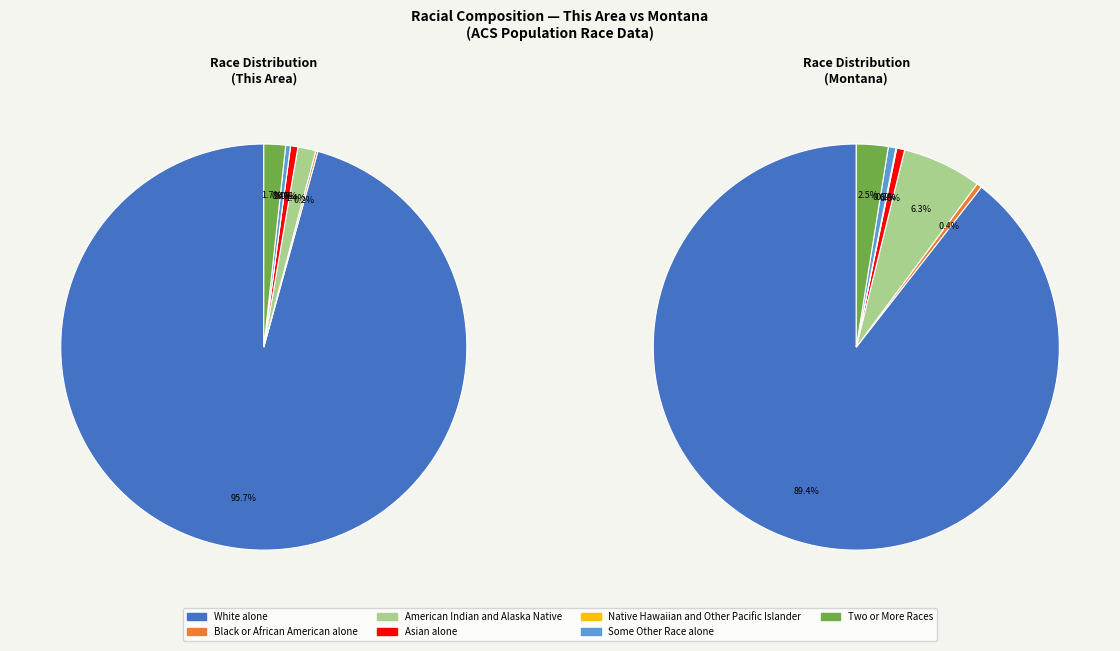

Between Some Other Race alone and American Indian and Alaska Native, which is larger?

American Indian and Alaska Native